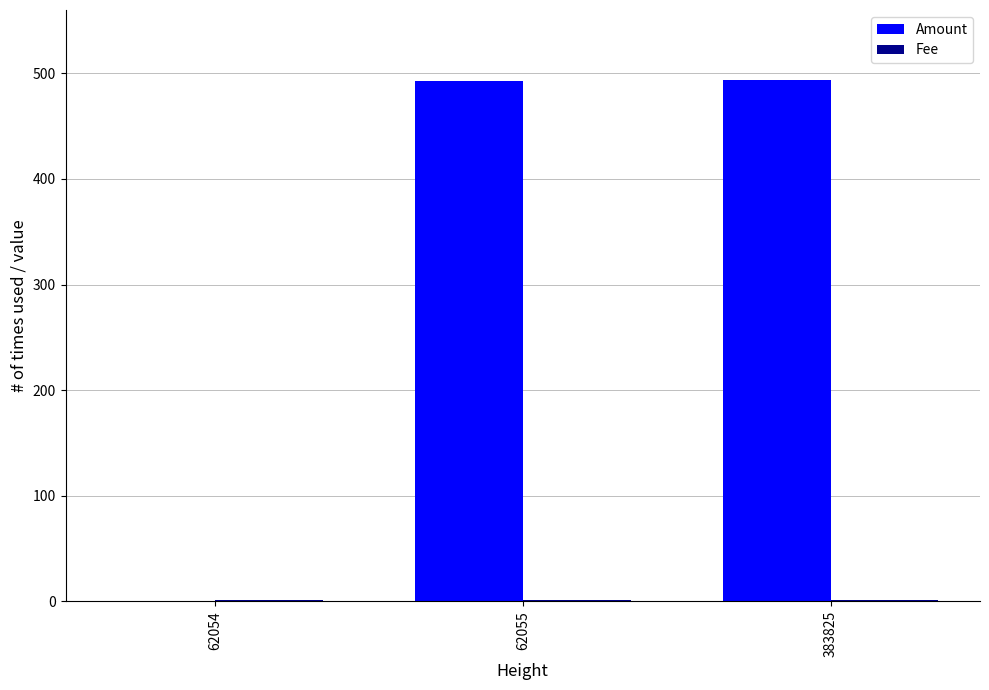

Between 62054 and 383825, which series saw the biggest shift?

Amount